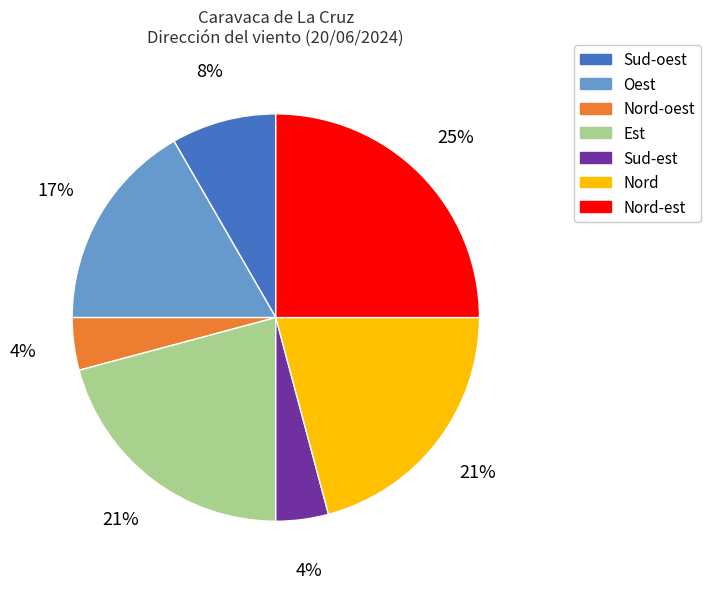

Is there any slice that represents more than half of the pie?

No